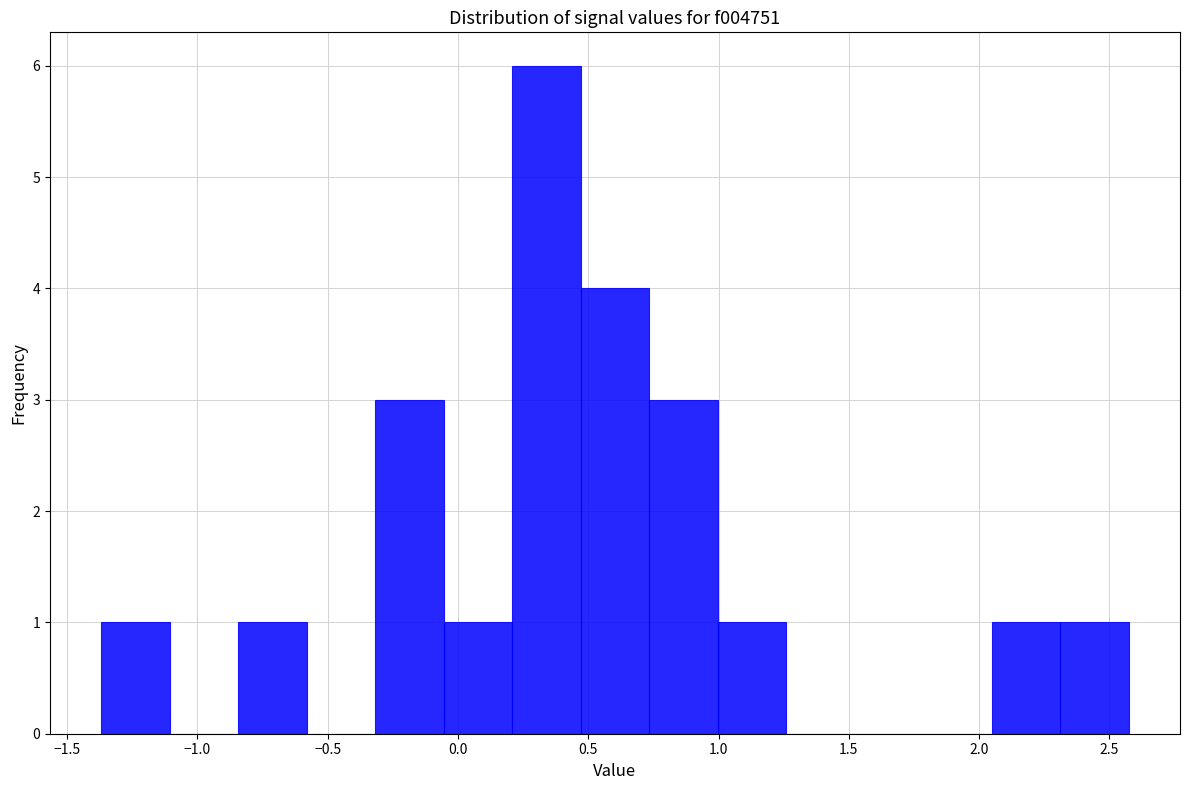

Reading left to right, transcribe this chart: for each bar, give the range it covers on the x-axis and its height. Neither the bar edges nor the heights are printed on the chart, so give them approximately, as read against the axes.

-1.35 to -1.10: 1
-1.10 to -0.85: 0
-0.85 to -0.60: 1
-0.60 to -0.30: 0
-0.30 to -0.05: 3
-0.05 to 0.20: 1
0.20 to 0.45: 6
0.45 to 0.75: 4
0.75 to 1.00: 3
1.00 to 1.25: 1
1.25 to 1.50: 0
1.50 to 1.80: 0
1.80 to 2.05: 0
2.05 to 2.30: 1
2.30 to 2.55: 1